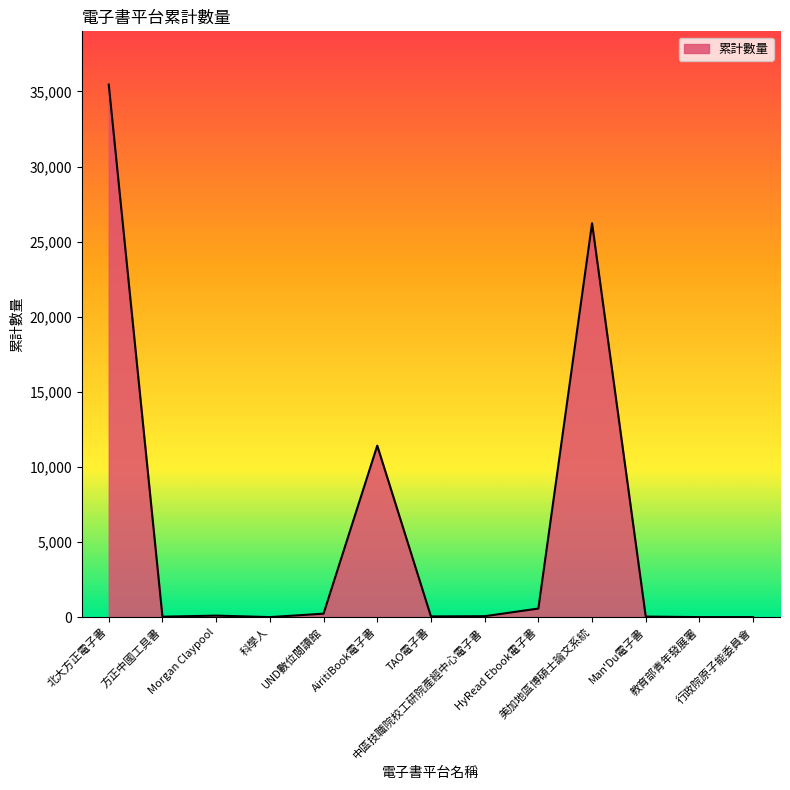

What is the difference between the maximum and minimum values?

35459